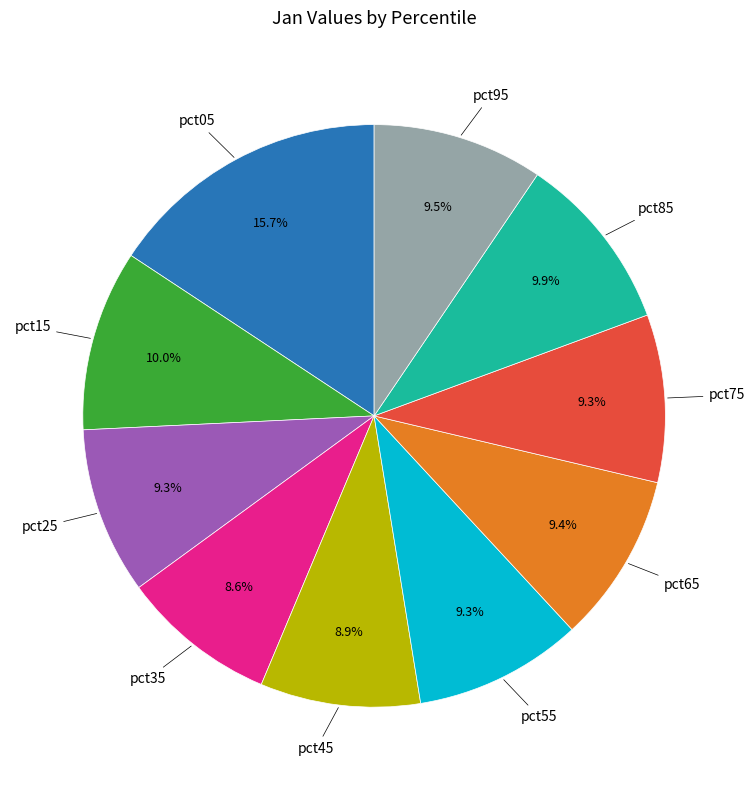

Is there any slice that represents more than half of the pie?

No